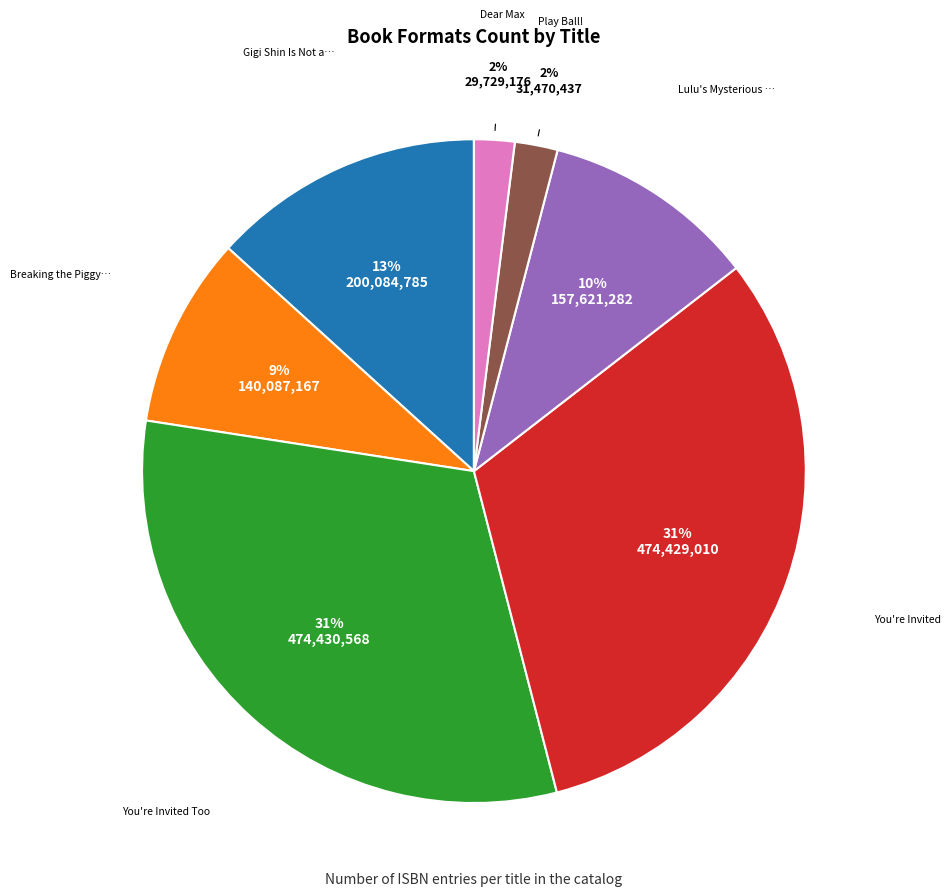

Is there any slice that represents more than half of the pie?

No